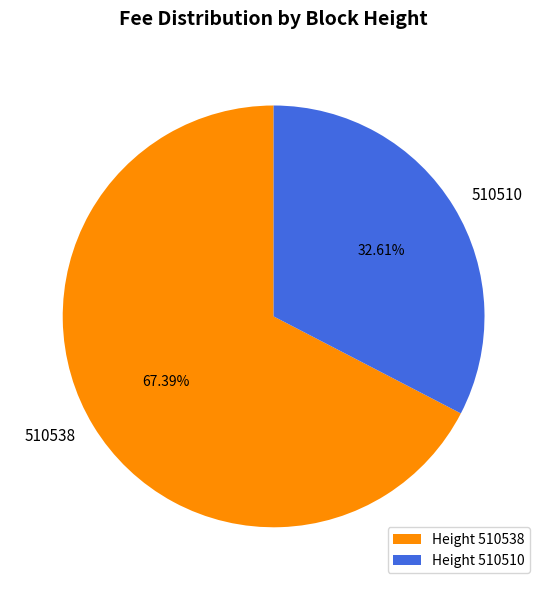

The 510510 slice represents 39% of the pie. True or false?

False